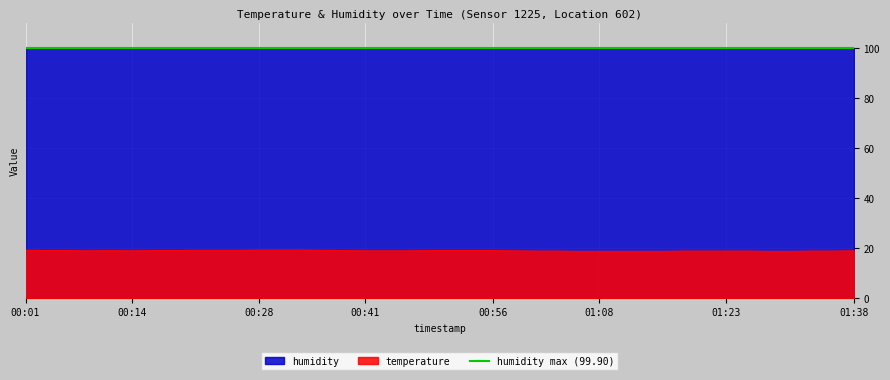

What is the change in value from 00:26 to 01:21?

-0.3